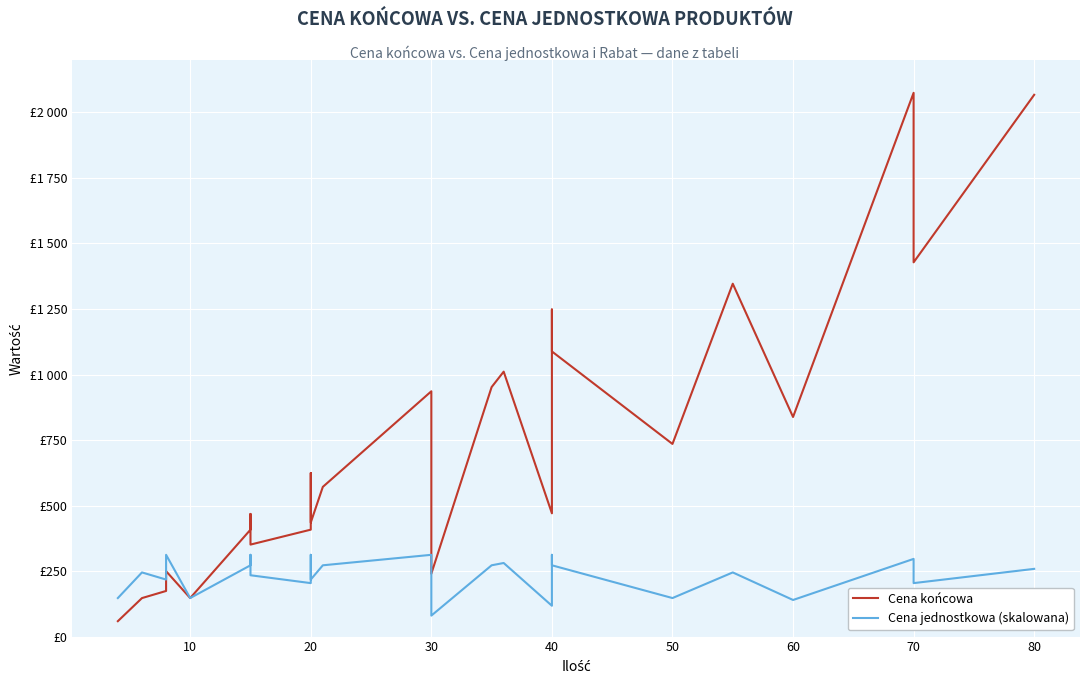

Rank the series at 19 from lowest to highest value.

Cena jednostkowa (skalowana), Cena końcowa